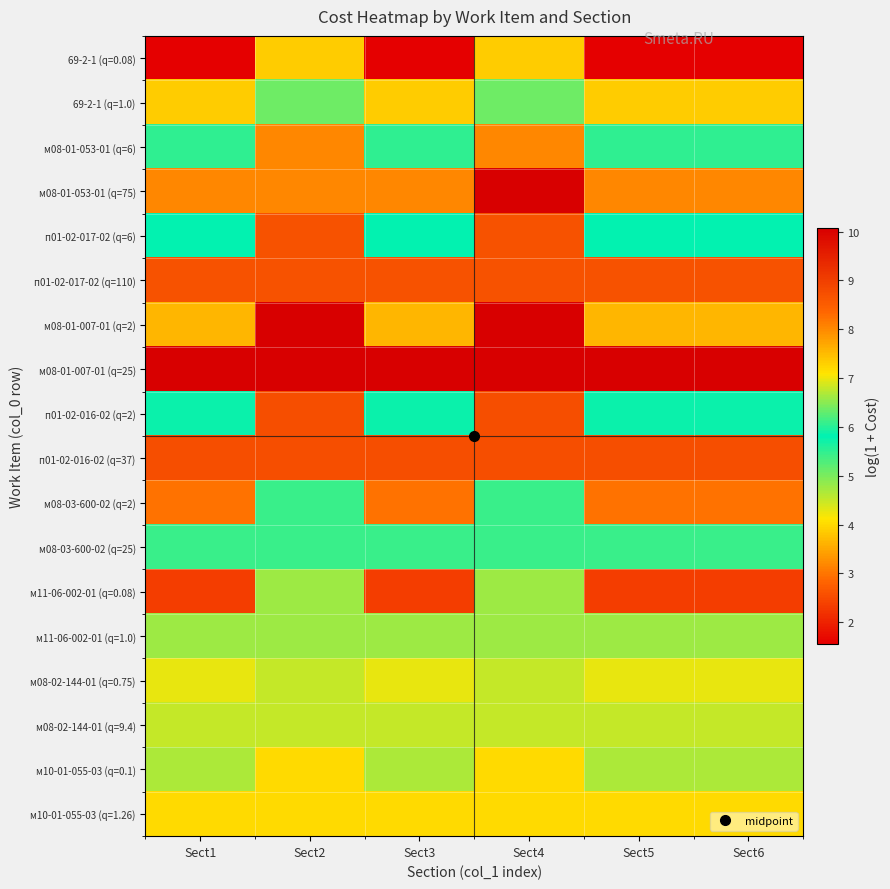

Rank the series by their maximum value, from lowest to highest.

69-2-1 (q=0.08), м11-06-002-01 (q=0.08), м11-06-002-01 (q=1.0), м08-03-600-02 (q=2), м08-03-600-02 (q=25), 69-2-1 (q=1.0), м08-02-144-01 (q=0.75), м08-02-144-01 (q=9.4), м10-01-055-03 (q=0.1), м10-01-055-03 (q=1.26), м08-01-053-01 (q=6), п01-02-017-02 (q=6), п01-02-017-02 (q=110), п01-02-016-02 (q=2), п01-02-016-02 (q=37), м08-01-053-01 (q=75), м08-01-007-01 (q=2), м08-01-007-01 (q=25)